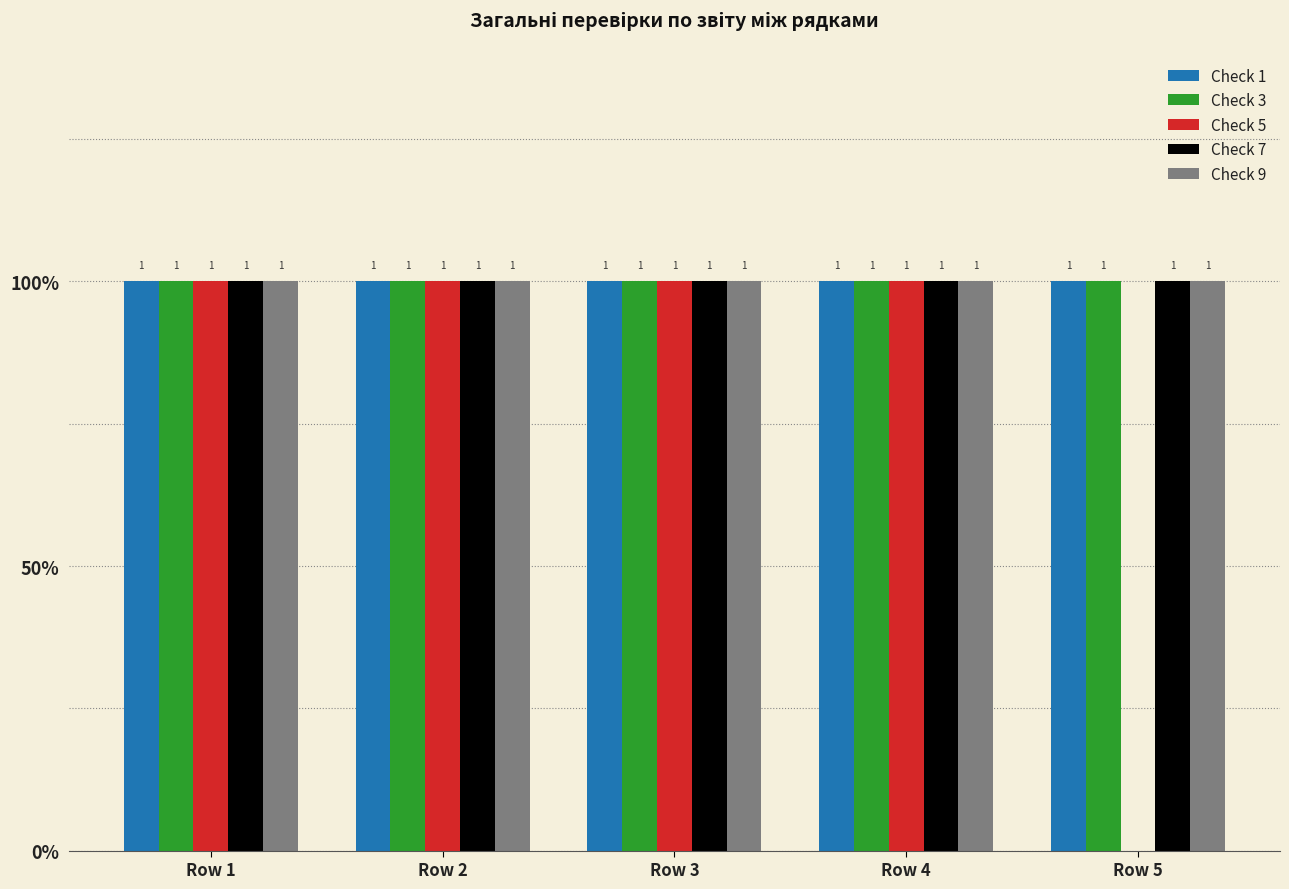

Rank the series at Row 2 from lowest to highest value.

Check 1, Check 3, Check 5, Check 7, Check 9